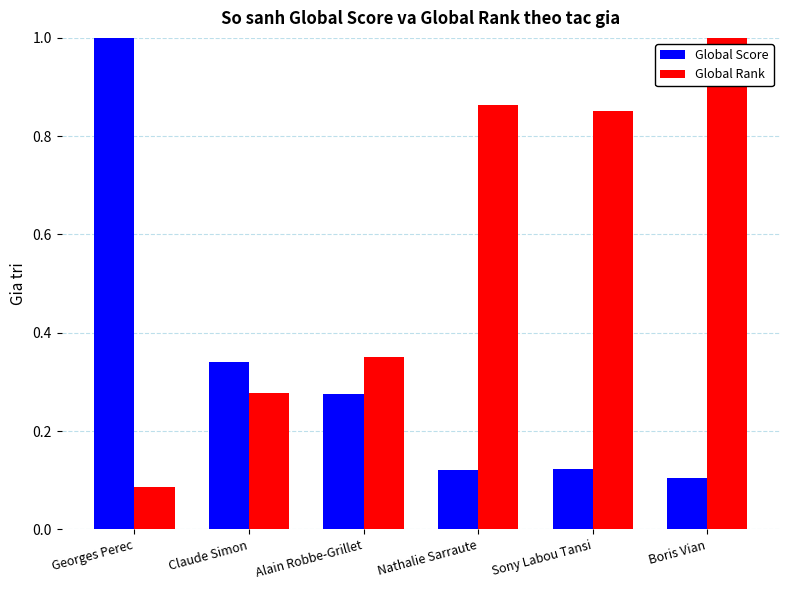

At Sony Labou Tansi, list the series in order from largest to smallest.

Global Rank, Global Score